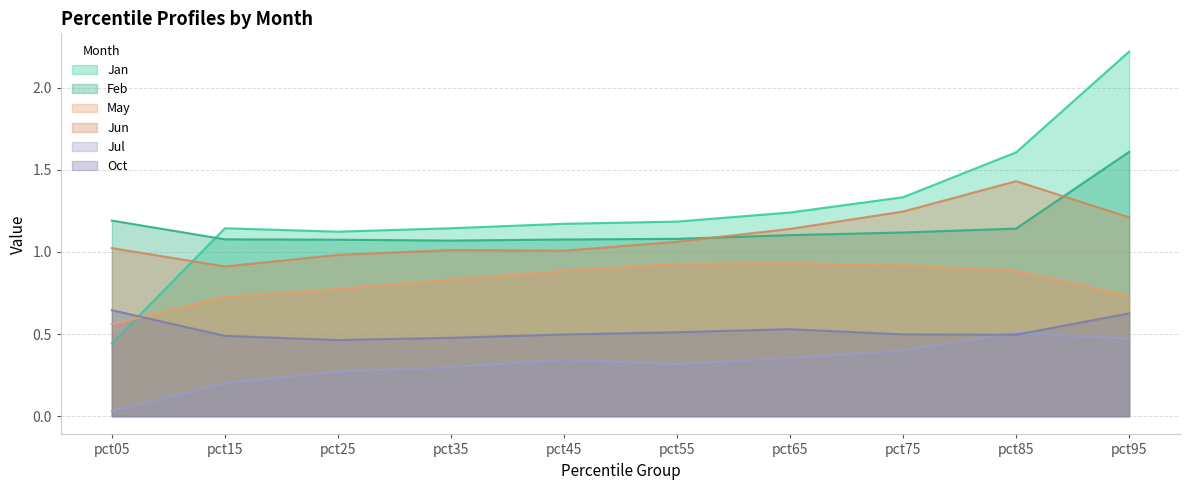

At which category is the sum across all series the highest?

pct95